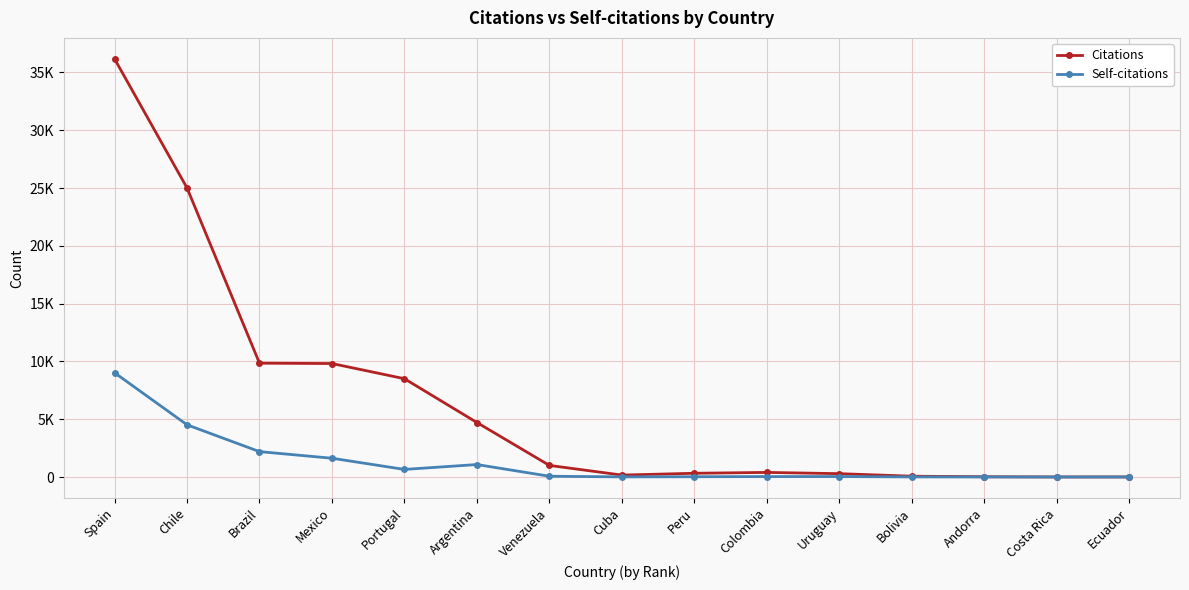

Is this an area chart (filled region under the line)?

No